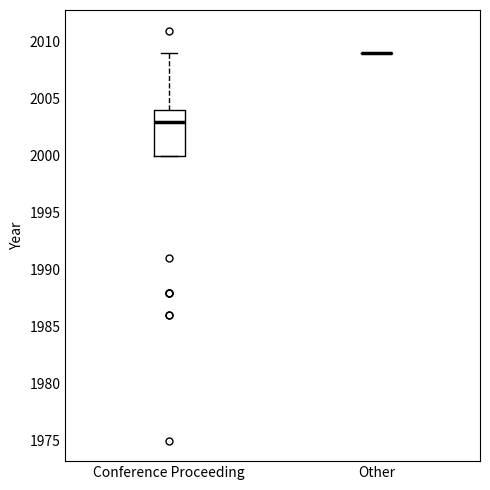

Reading left to right, read every box against the y-axis: the position of its median line, the range the box covers, and the ends of its whiskers. The values are not printed on the chart, so give them approximately, as read against the axis.

Conference Proceeding: median 2003, box 2000 to 2004, whiskers 2000 to 2009
Other: box collapsed to a line at 2009, whiskers 2009 to 2009